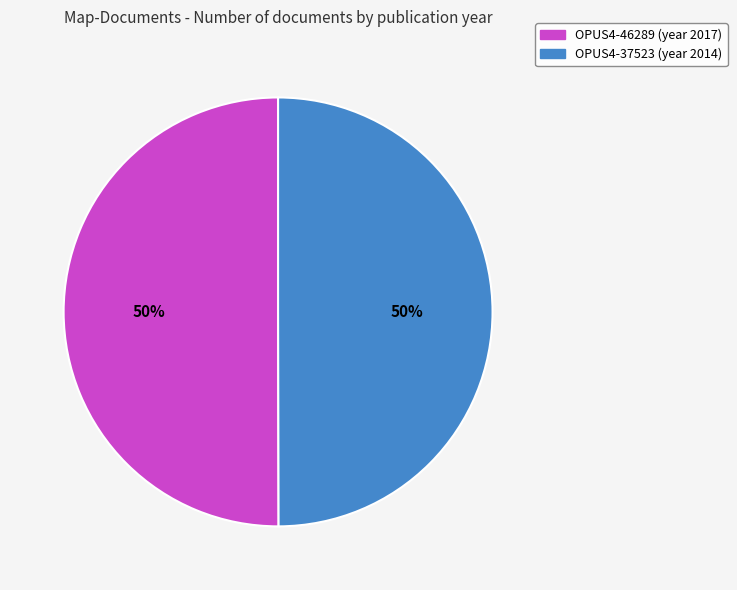

Is the sum of OPUS4-37523 and OPUS4-46289 greater than half?

Yes